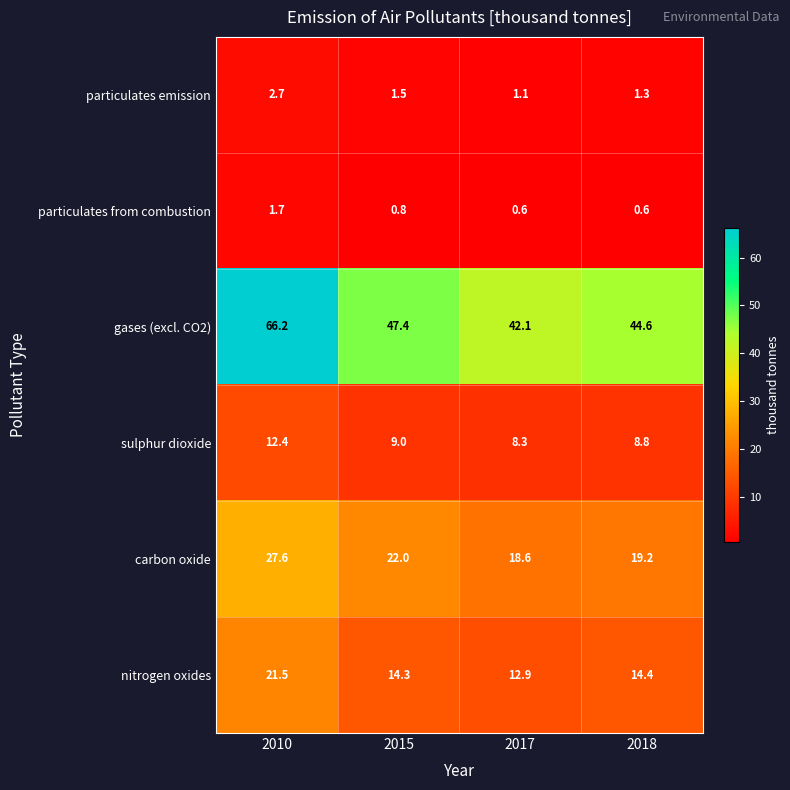

What is the smallest value displayed?

0.6